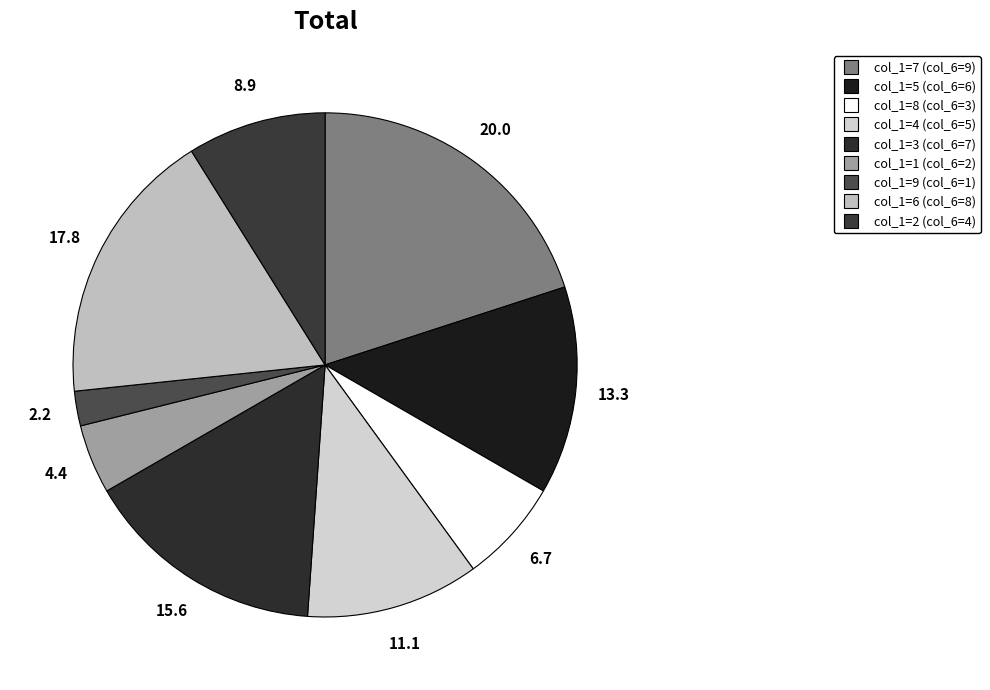

Which category has the smallest portion of the pie?

9